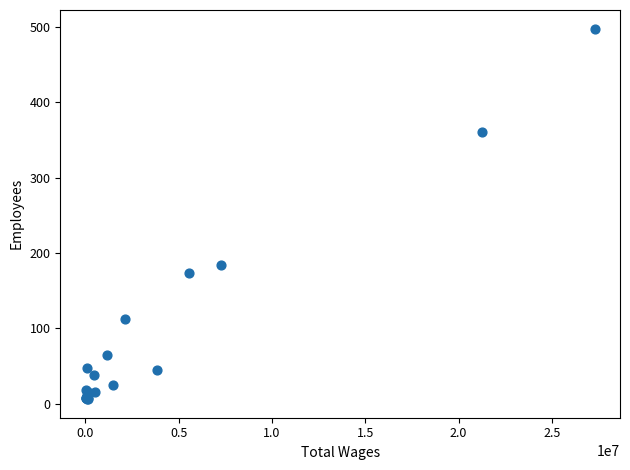

What Y value in the scatter plot is closest to 252?

184